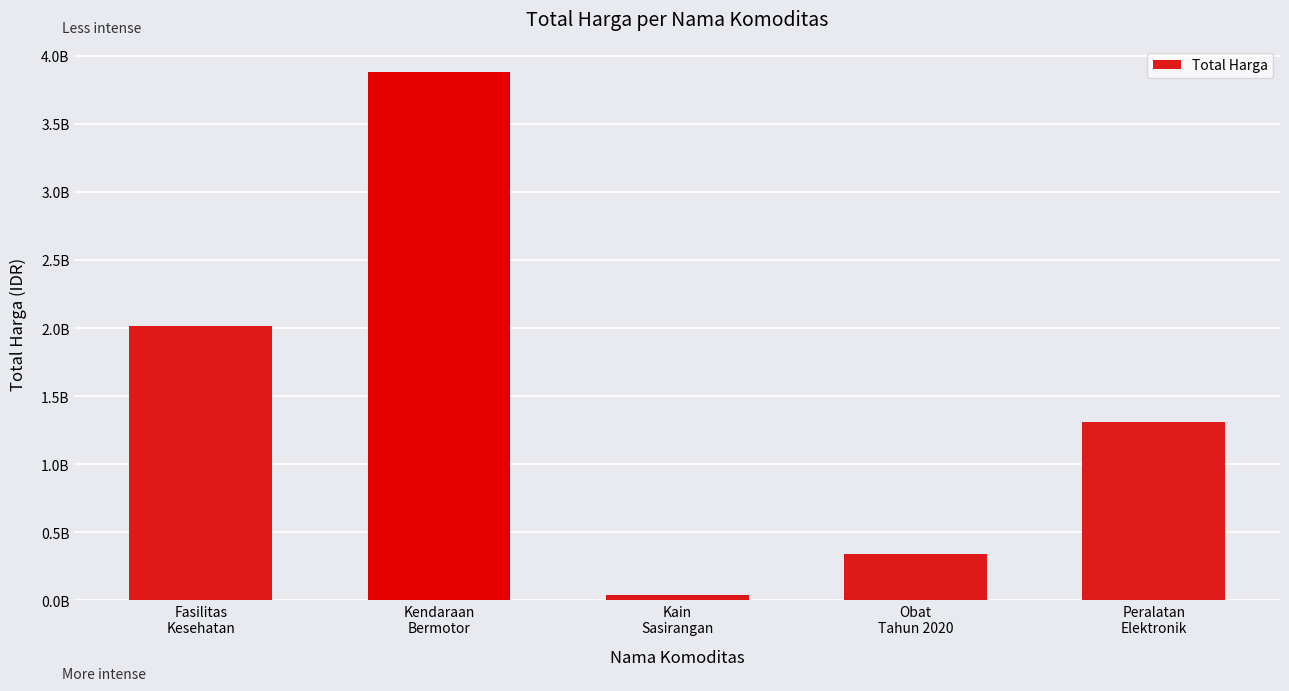

What is the value of the 2nd bar from the left?

3878564100